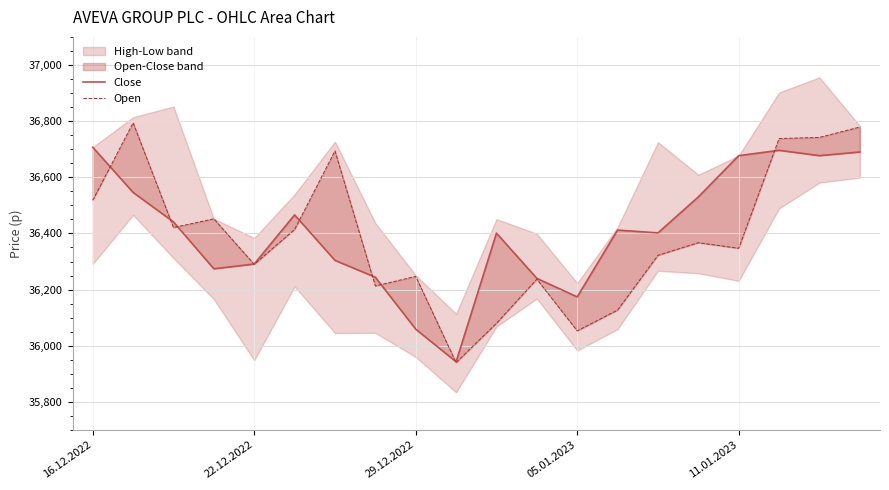

How many data points in Close are above 36412?

9